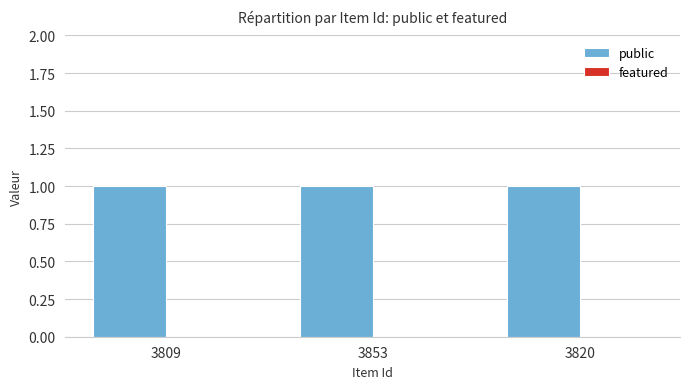

Reading left to right, transcribe all the data shown in this chart.

public: 3809=1	3853=1	3820=1
featured: 3809=0	3853=0	3820=0